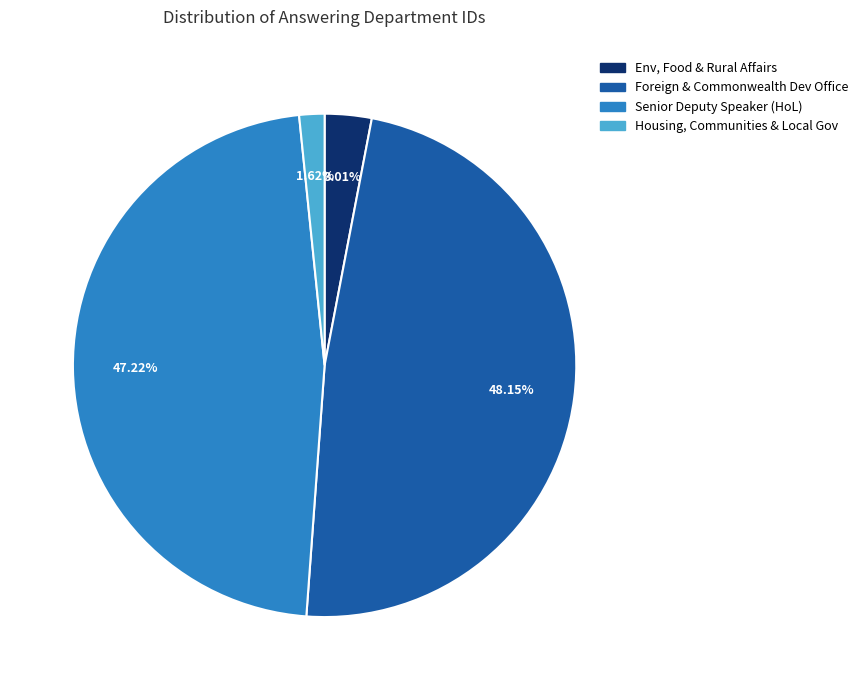

Does any single category account for the majority?

No